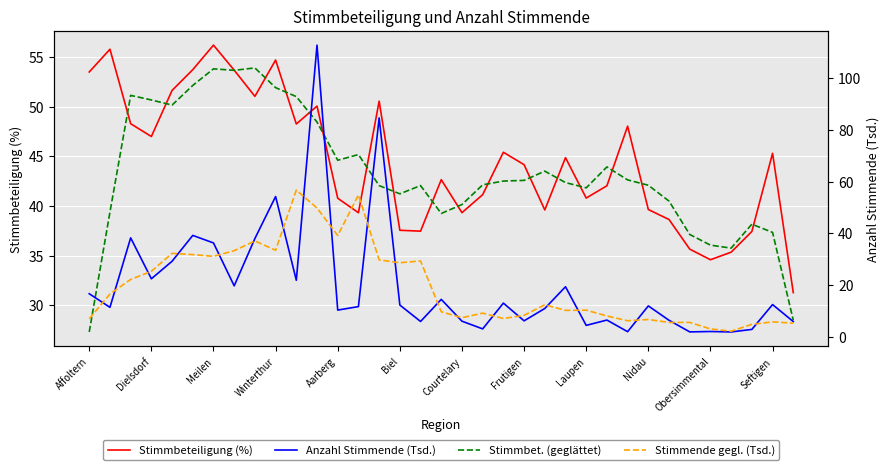

How many values in the Stimmende gegl. (Tsd.) series are below 10?

16